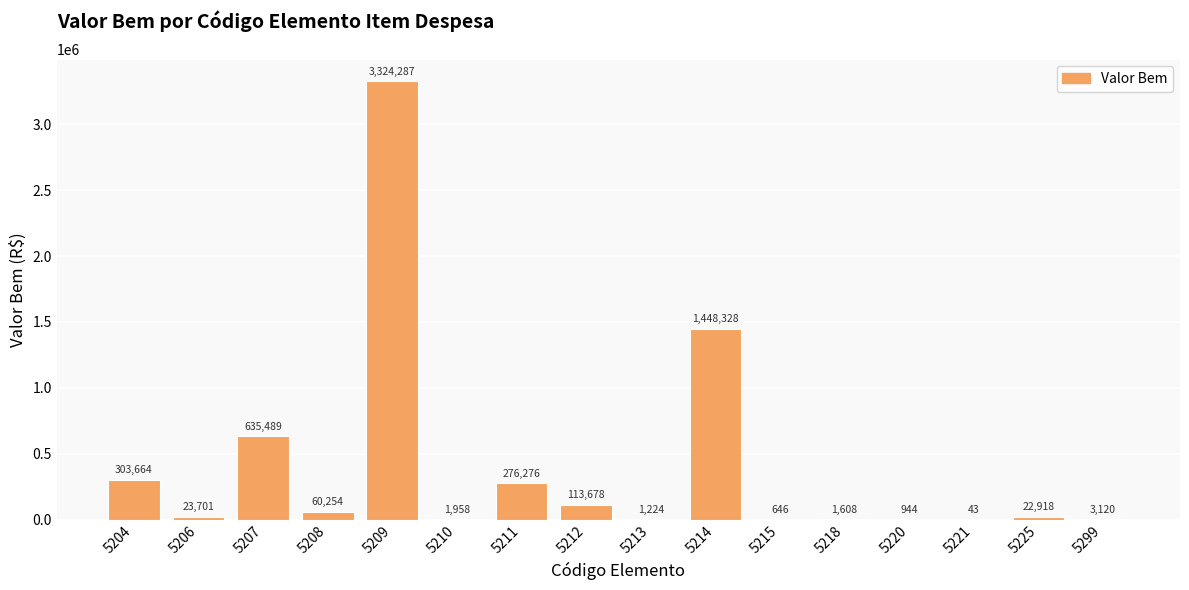

What value does the data have at 5206?

23701.3